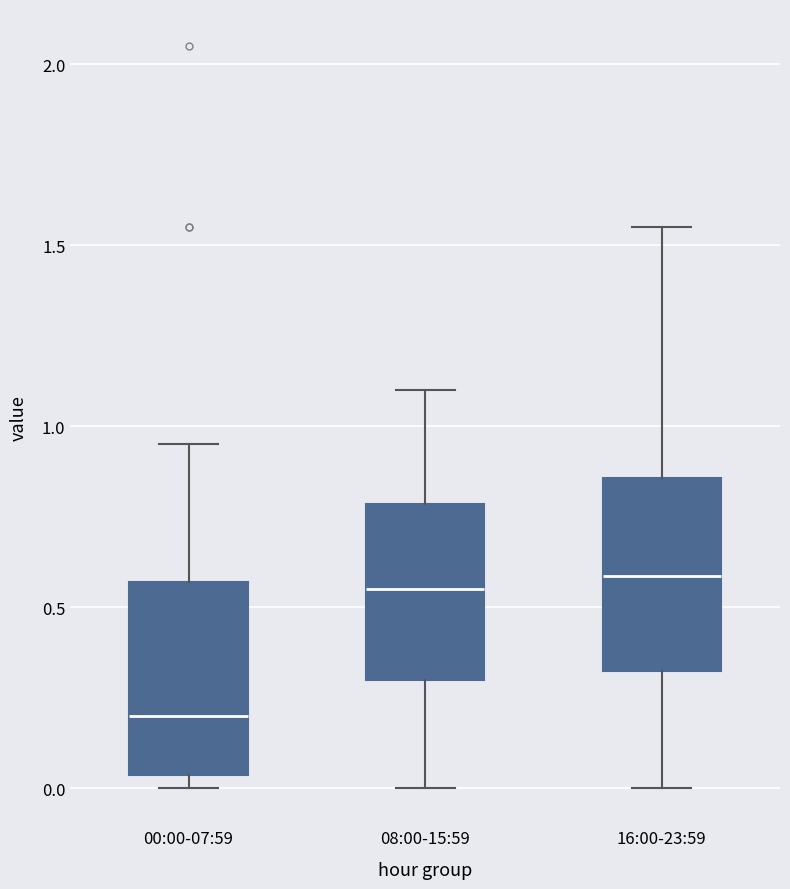

Reading left to right, transcribe this box plot: for each box, give where its median line is, the range the box spans, and where its two whiskers end, as read against the y-axis. The values are not printed on the chart, so give them approximately, as read against the axis.

00:00-07:59: median 0.20, box 0.05 to 0.55, whiskers 0.00 to 0.95
08:00-15:59: median 0.55, box 0.30 to 0.80, whiskers 0.00 to 1.10
16:00-23:59: median 0.60, box 0.30 to 0.85, whiskers 0.00 to 1.55